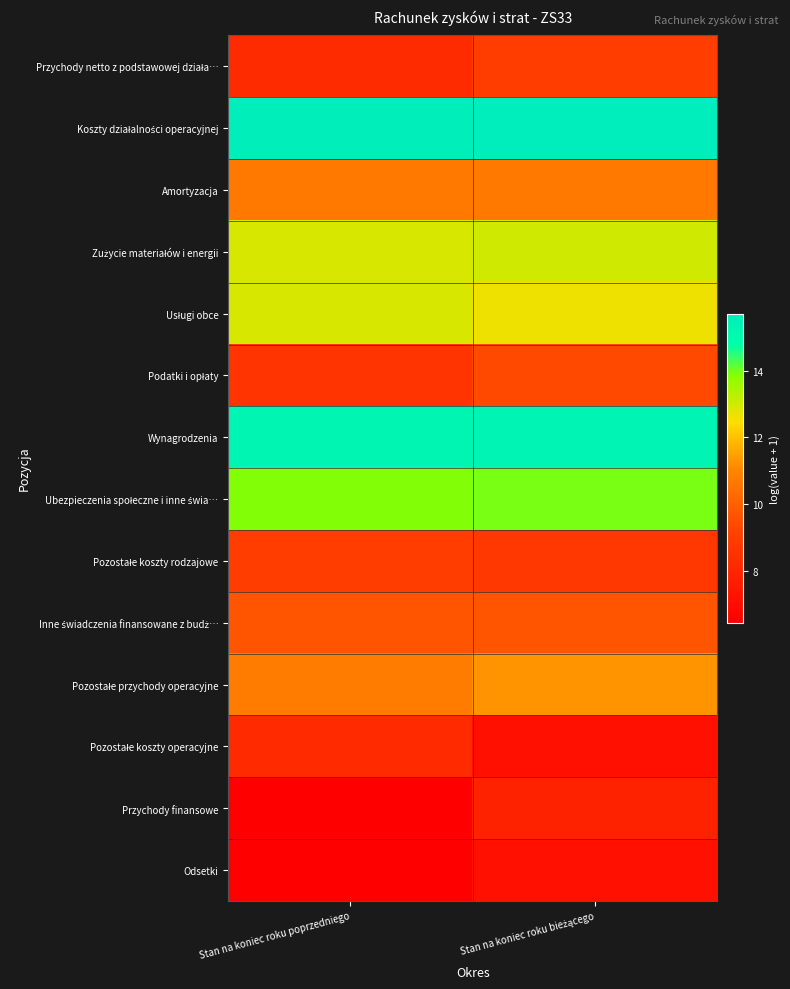

At how many categories does at least one series exceed 10?

2